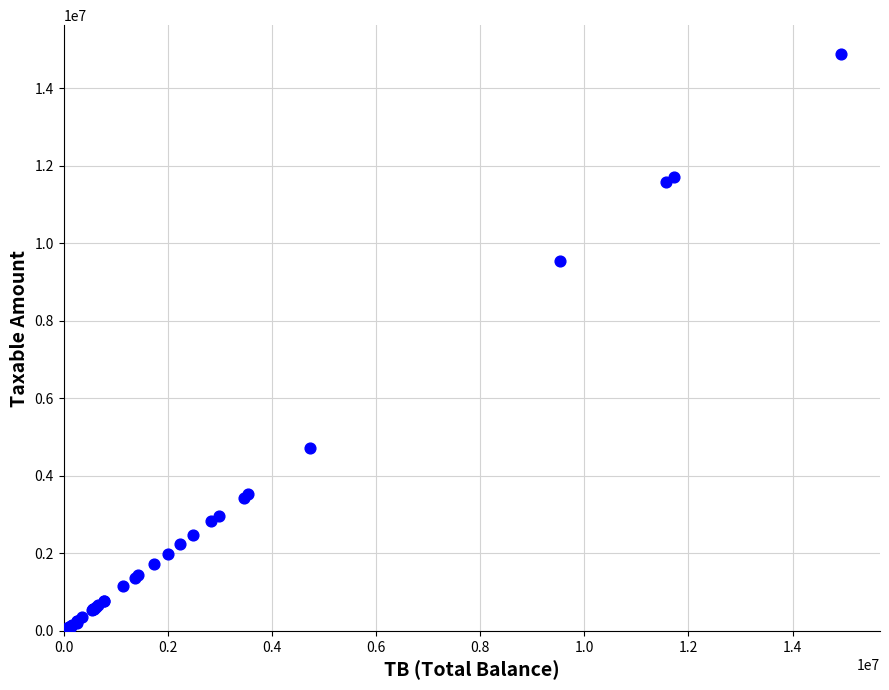

What Y value in the scatter plot is closest to 7443929?

9536057.6